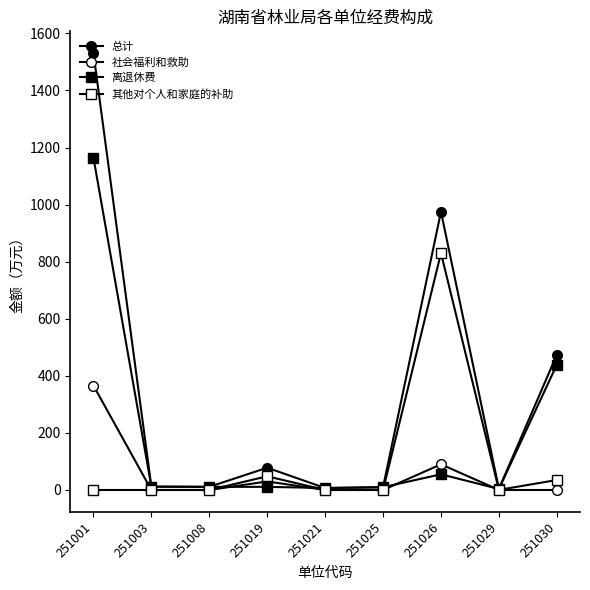

What is the difference between the 其他对个人和家庭的补助 values at 251026 and 251029?

829.6